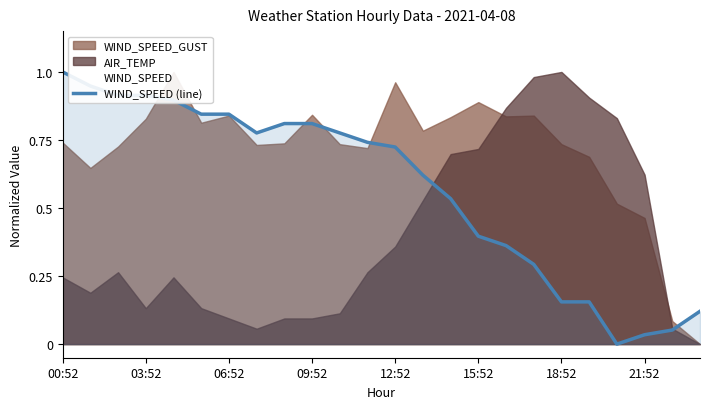

What is the value of the 6th point from the left?

0.8